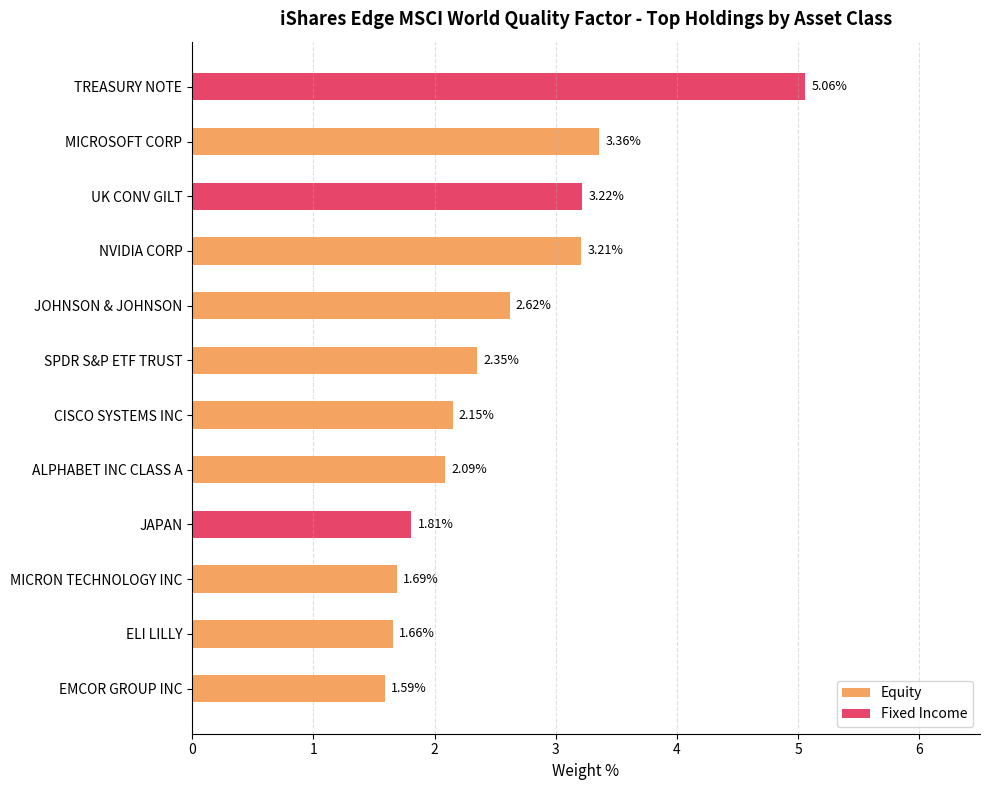

How many groups of bars are there?

12